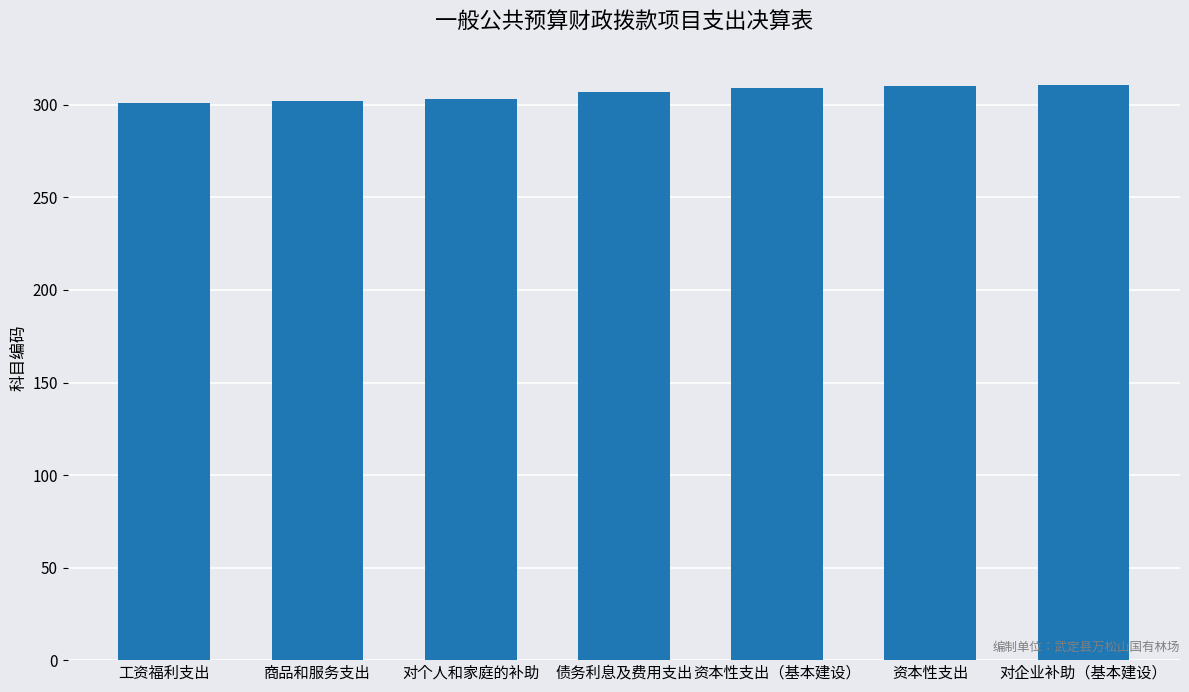

What is the greatest value displayed?

311